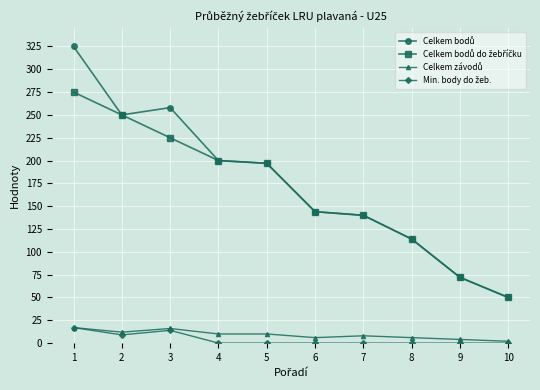

Is this an area chart (filled region under the line)?

No